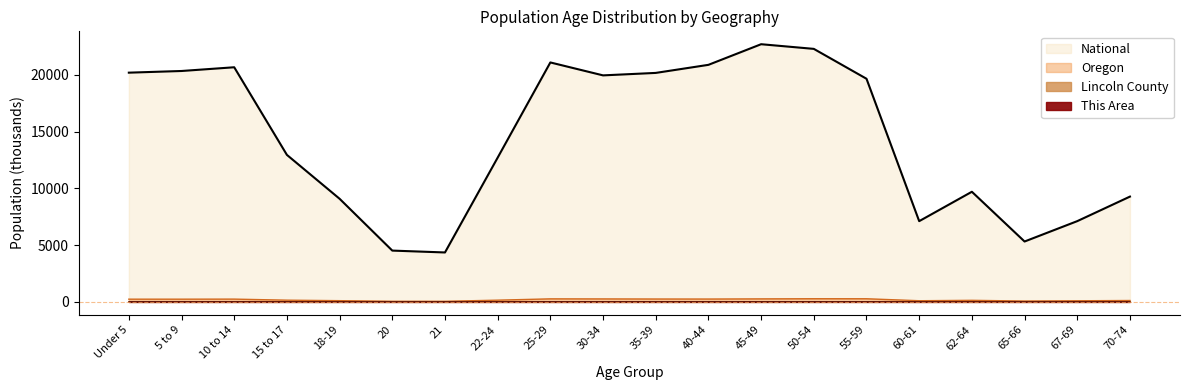

In This Area, how many points are lower than both neighbors (excluding endpoints)?

4